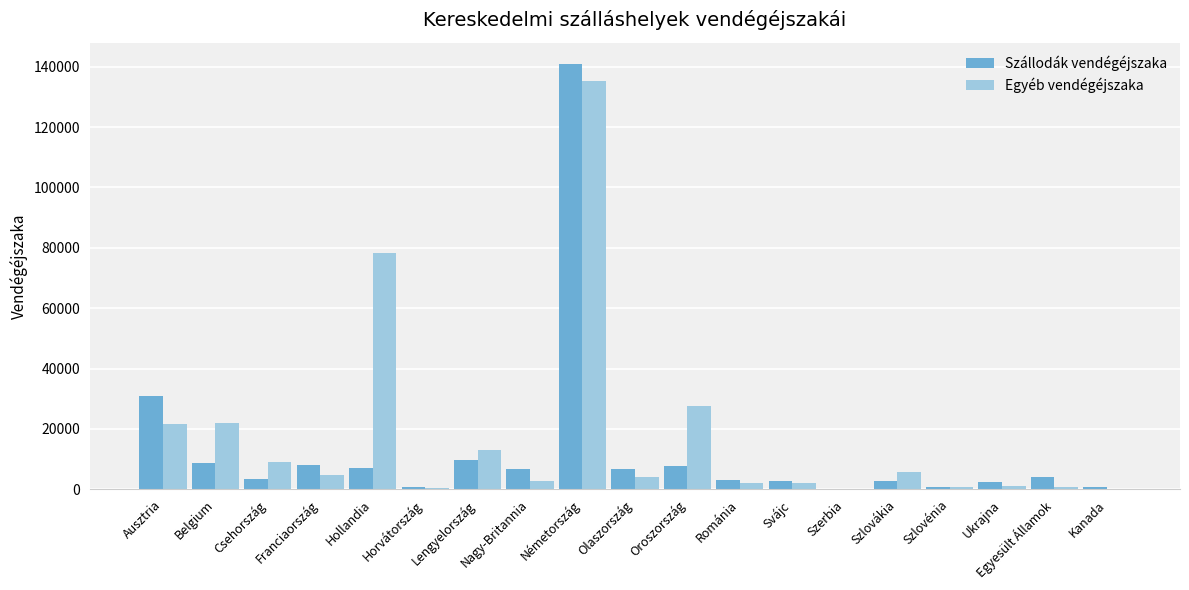

What is the sum of all Egyéb vendégéjszaka values?

331248